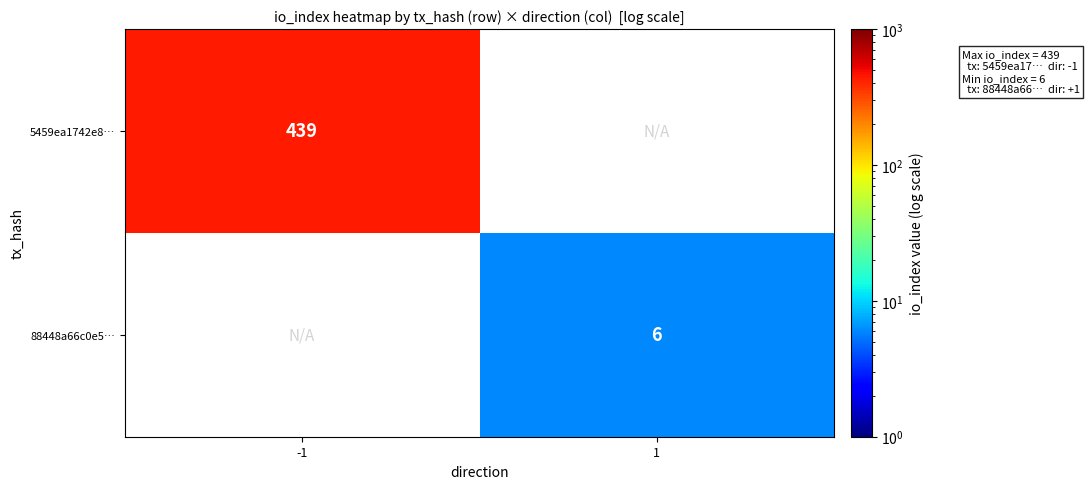

True or false: 88448a66c0e5… has a value of 3 at 1.

False